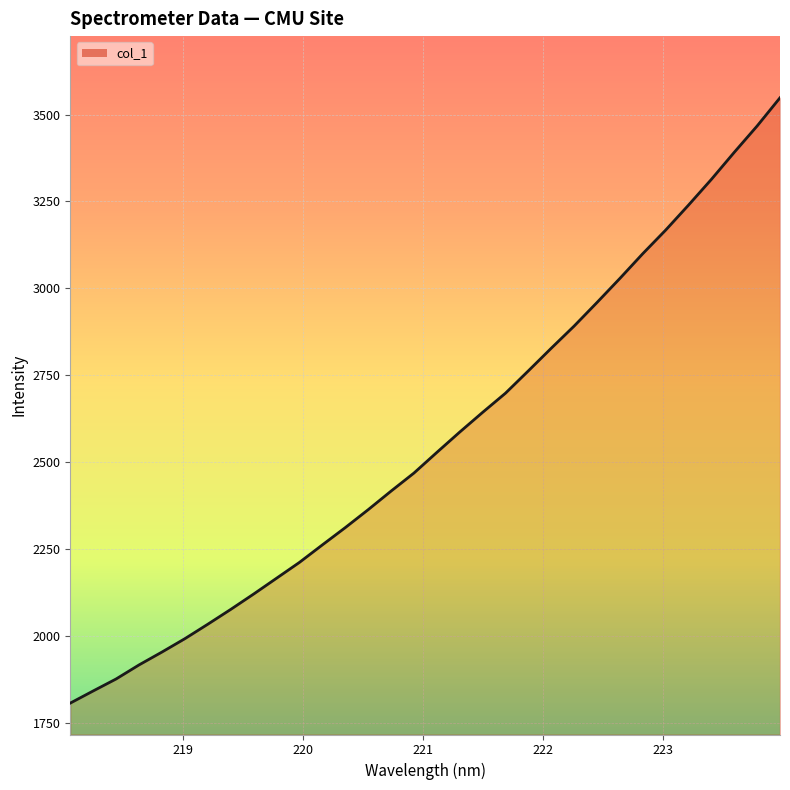

What is the greatest value displayed?

3548.2